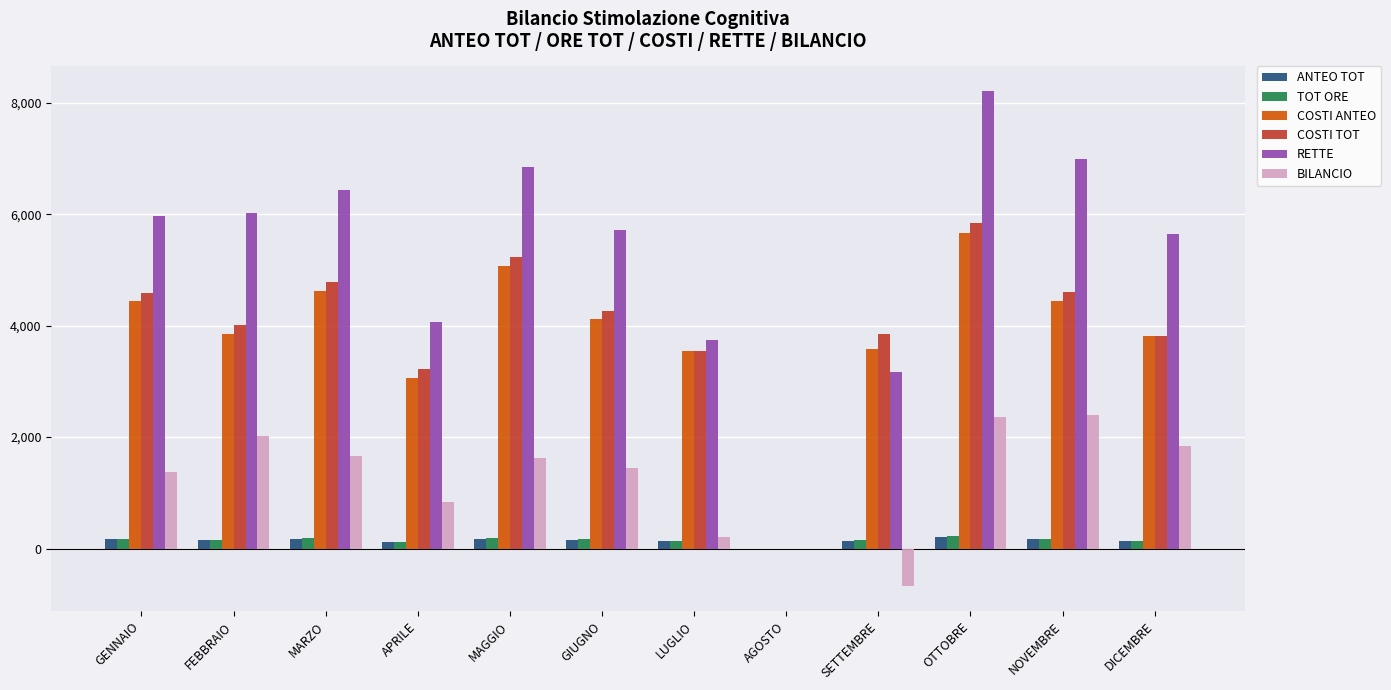

True or false: RETTE has a value of 3747.2 at LUGLIO.

True